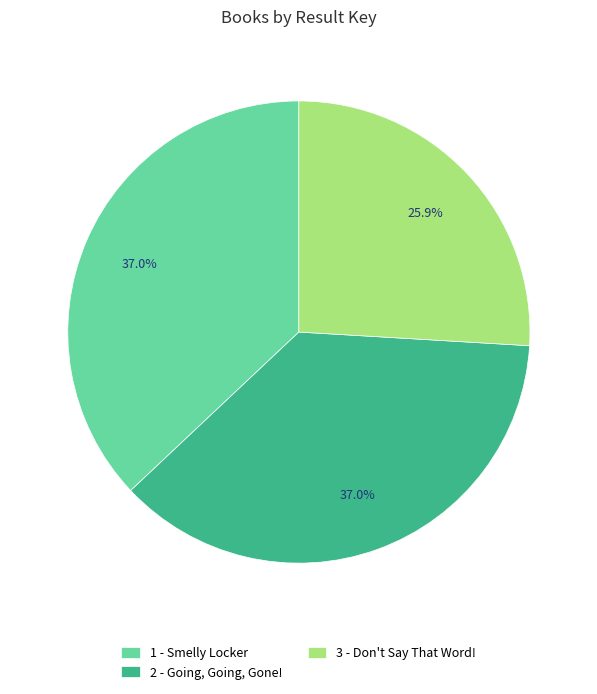

Combined, what portion of the pie is 3 - Don't Say That Word! and 2 - Going, Going, Gone!?

63.0%